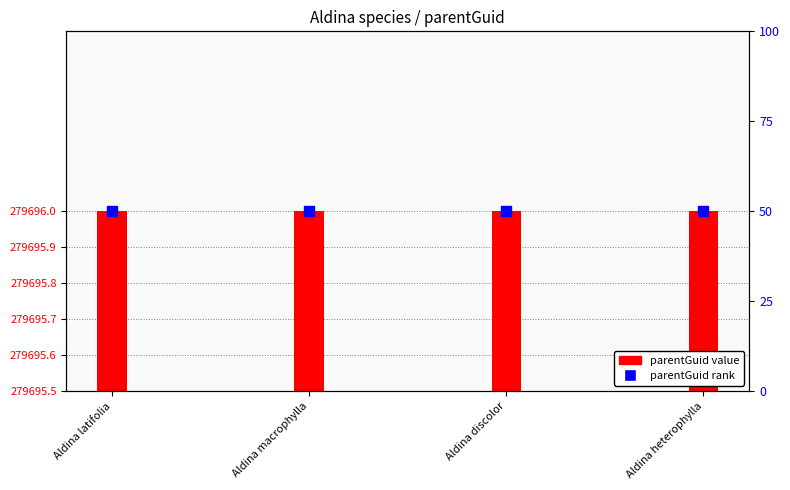

Which series has the widest spread of Y values?

parentGuid value